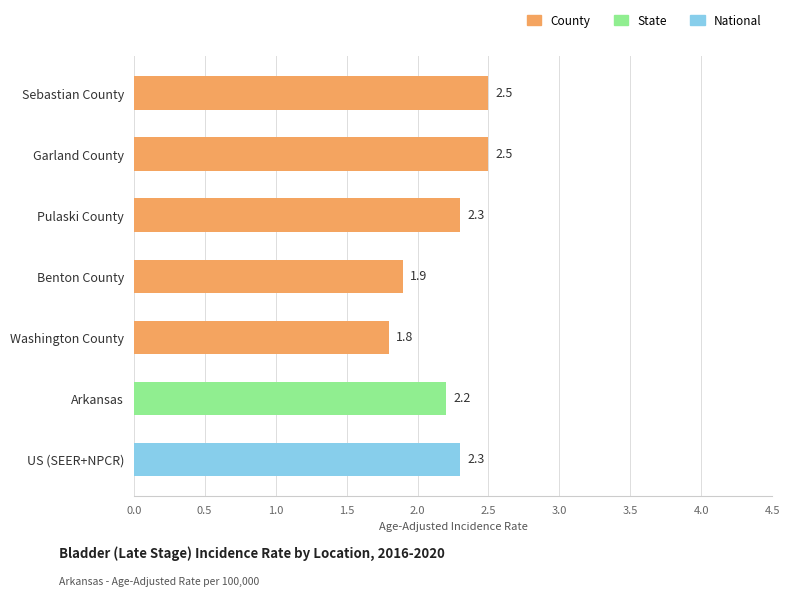

The chart shows a value of 2.6 at Benton County. True or false?

False